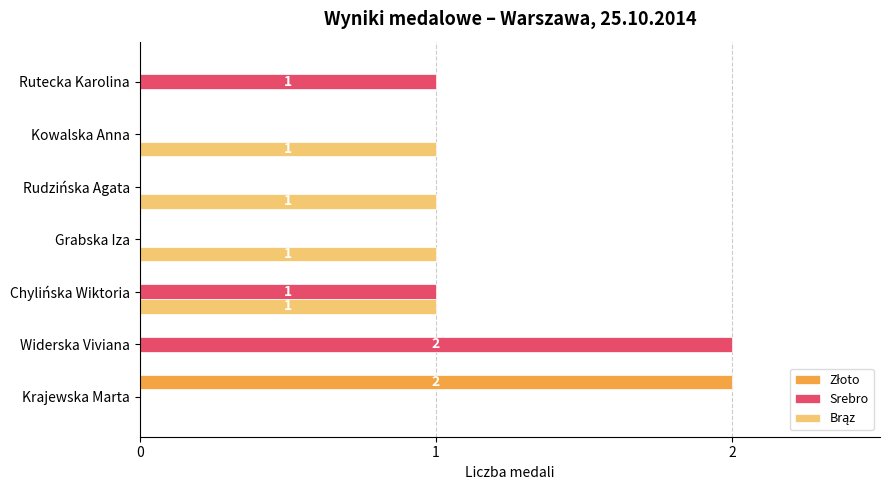

What is the sum of all Srebro values?

4